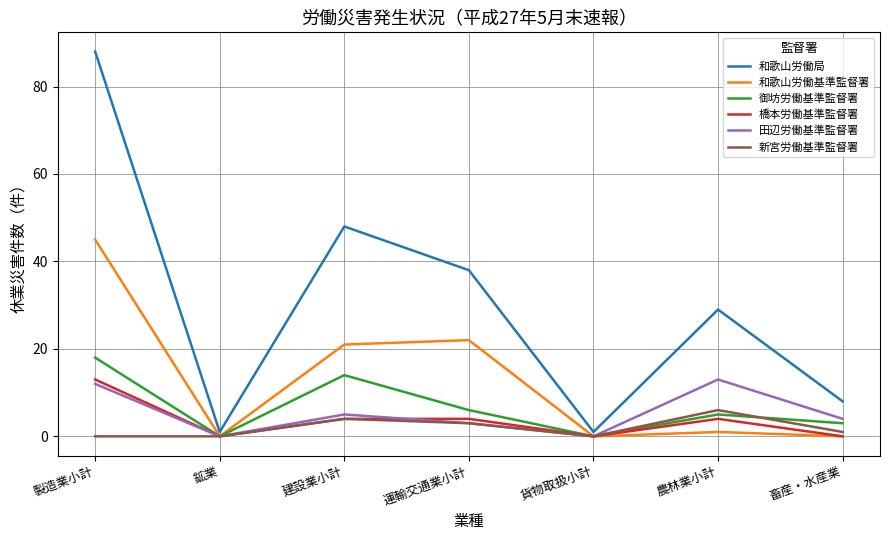

What position from the right is 建設業小計?

5